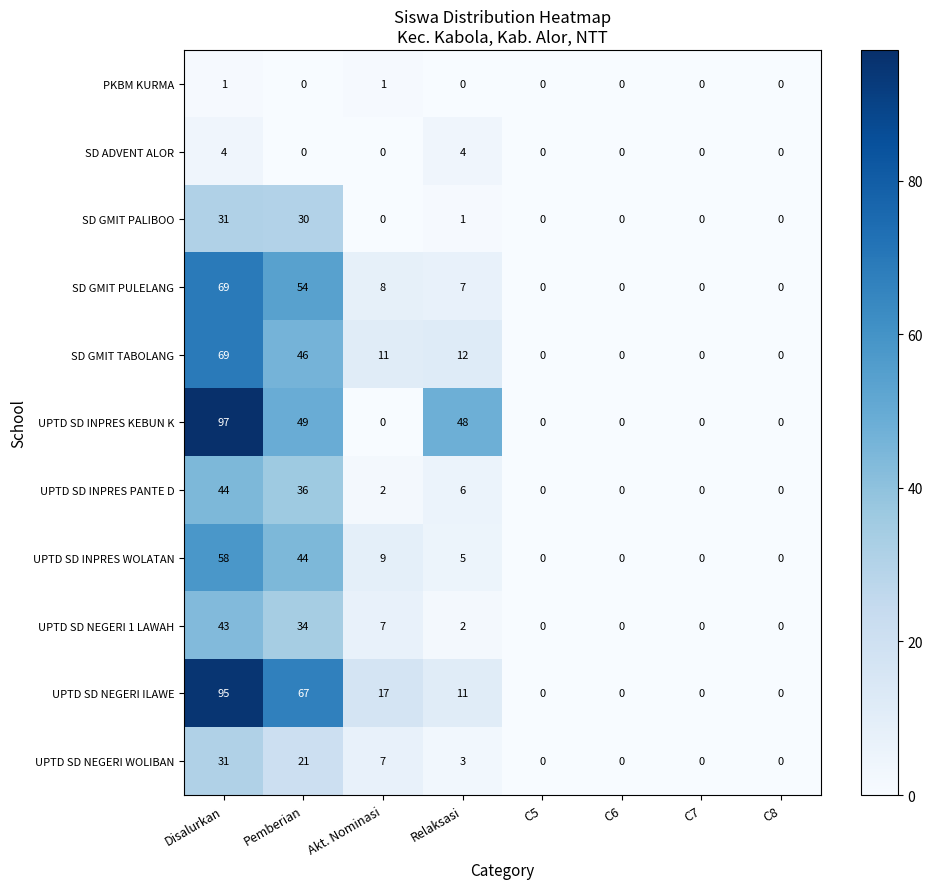

Which label corresponds to the largest value in the chart?

Disalurkan